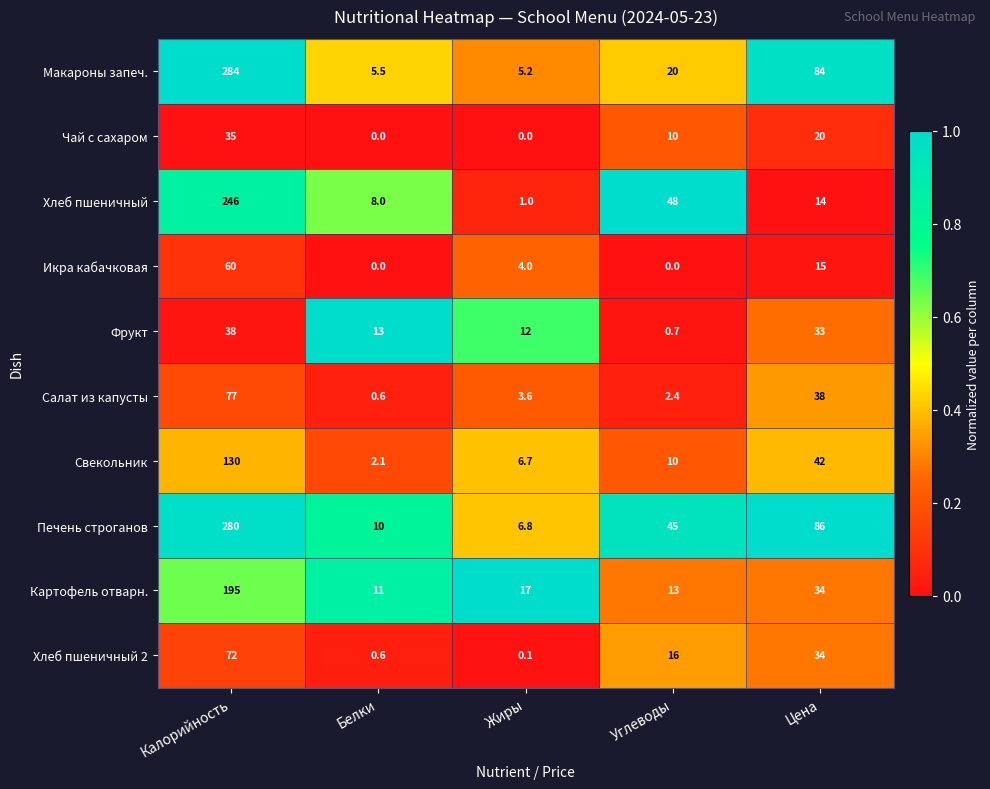

What is the sum of the Свекольник values at Жиры and Калорийность?

136.7